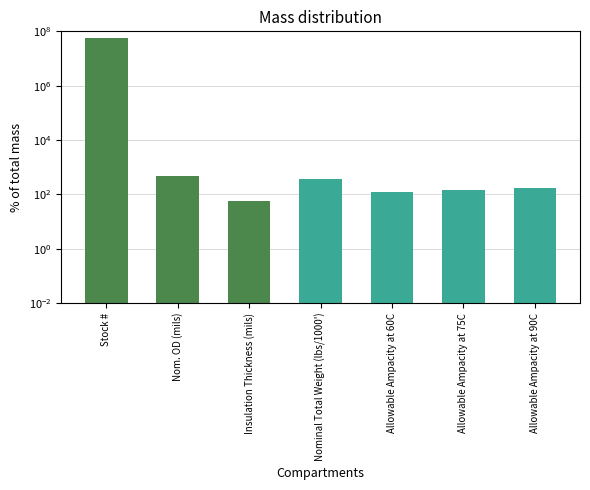

How many bars are there in total?

7